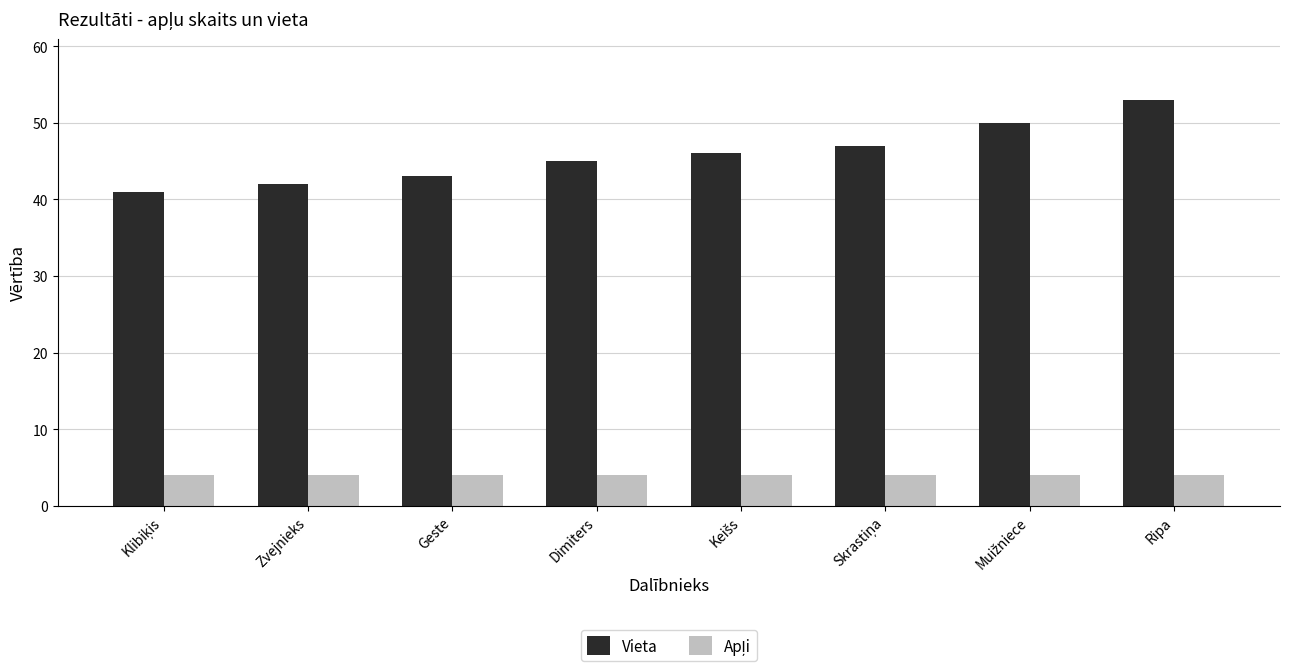

Which series has the largest total across all categories?

Vieta